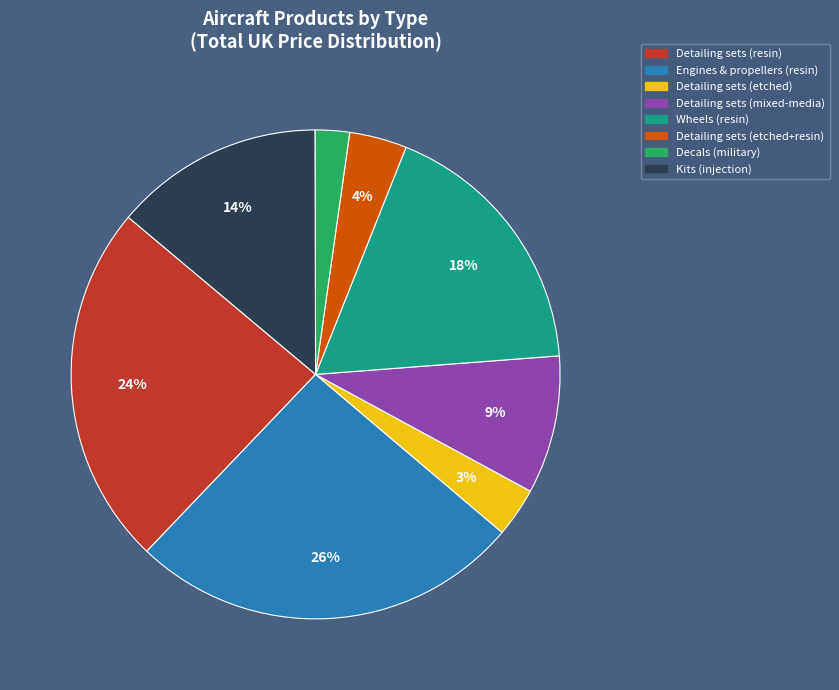

Is there a majority slice in this chart?

No